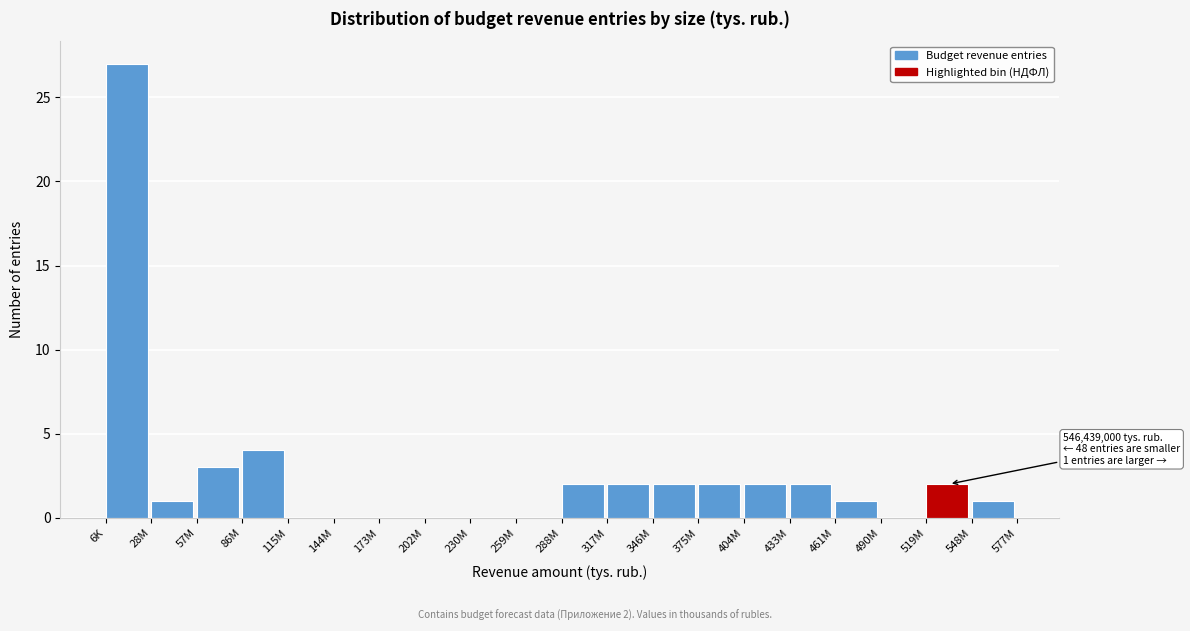

Reading right to left, transcribe all the data shown in this chart.

548M=1	519M=2	490M=0	461M=1	433M=2	404M=2	375M=2	346M=2	317M=2	288M=2	259M=0	230M=0	202M=0	173M=0	144M=0	115M=0	86M=4	57M=3	28M=1	6K=27